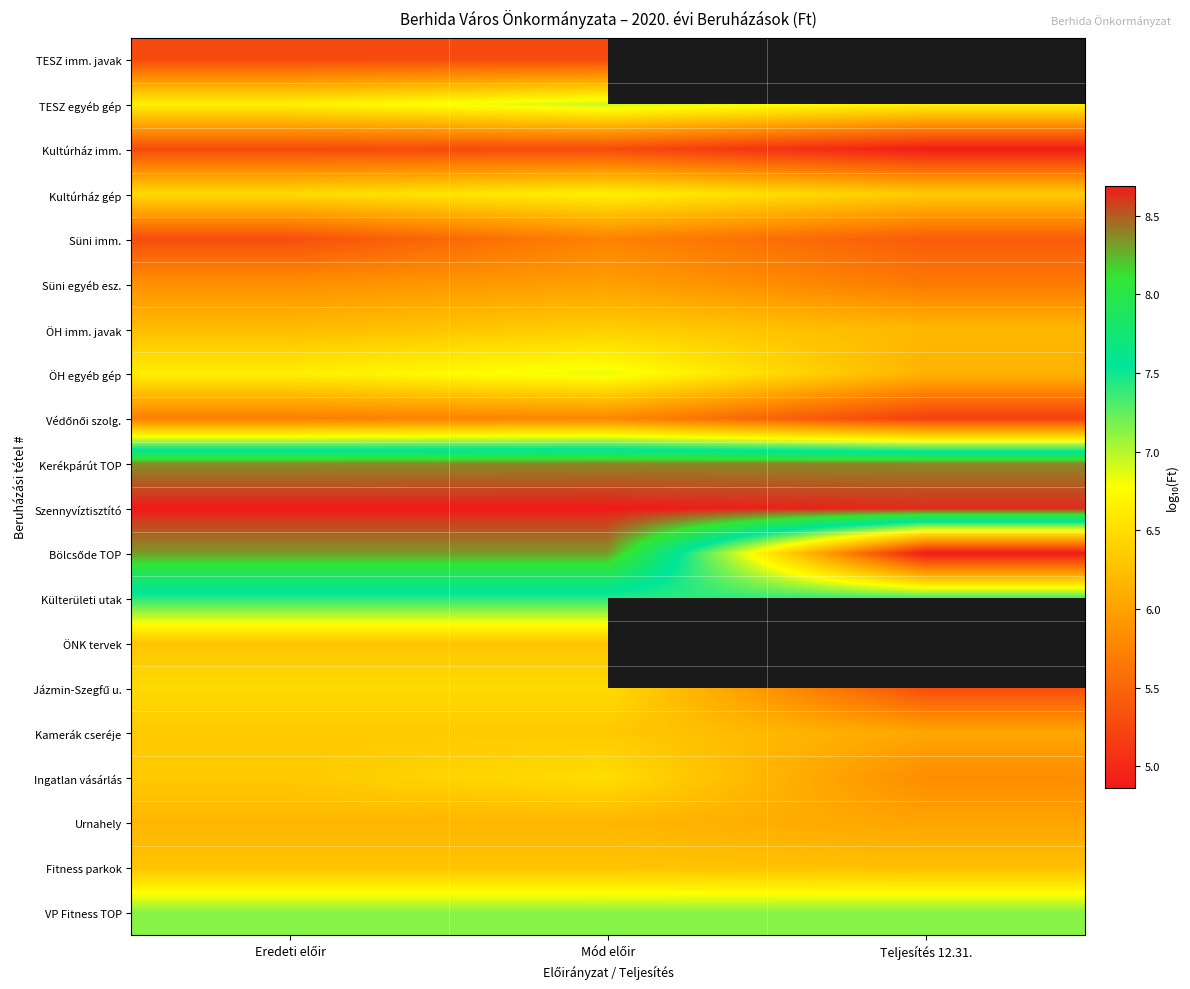

Between Eredeti előir and Teljesítés 12.31., which series saw the biggest shift?

Bölcsőde TOP